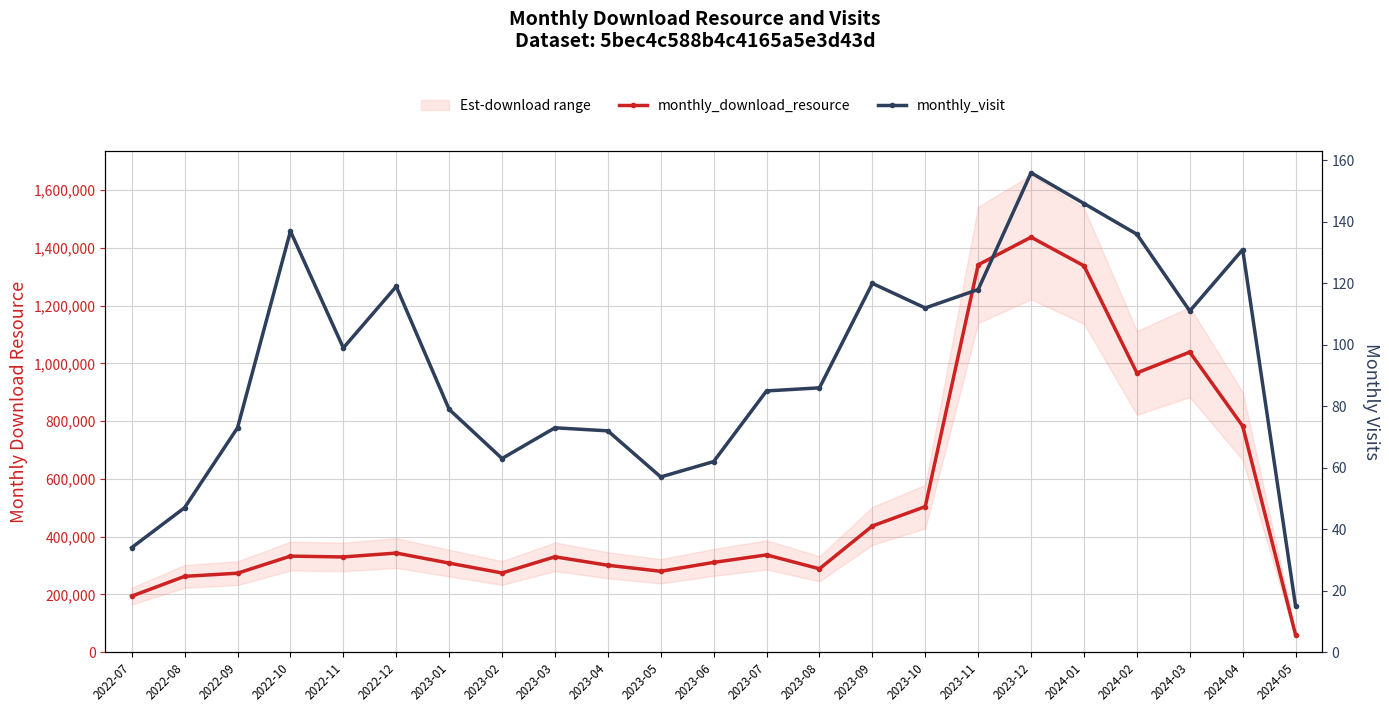

What is the greatest value displayed?

1437437